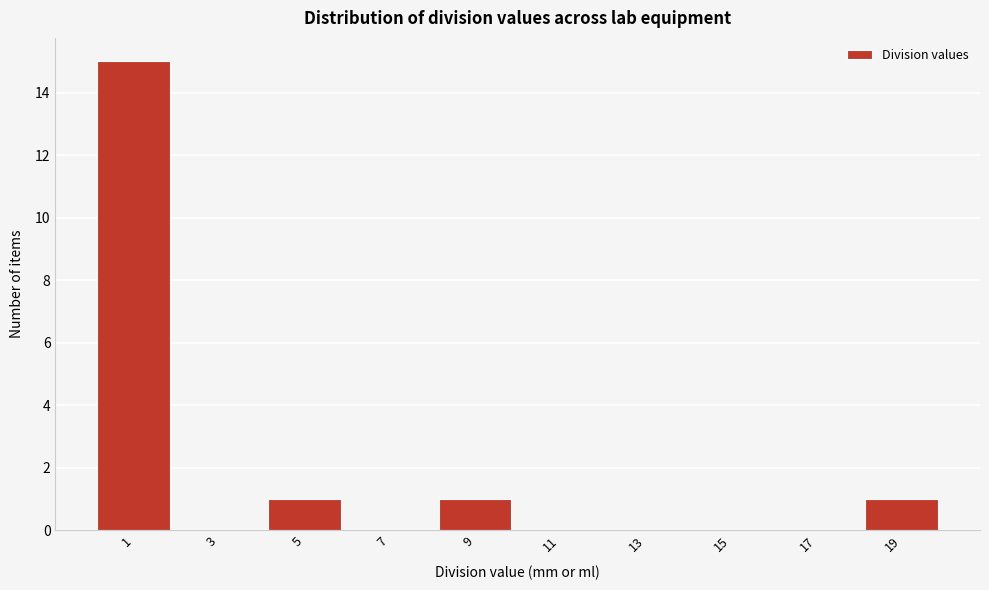

Reading left to right, what are all the values shown in this chart?

1=15	3=0	5=1	7=0	9=1	11=0	13=0	15=0	17=0	19=1